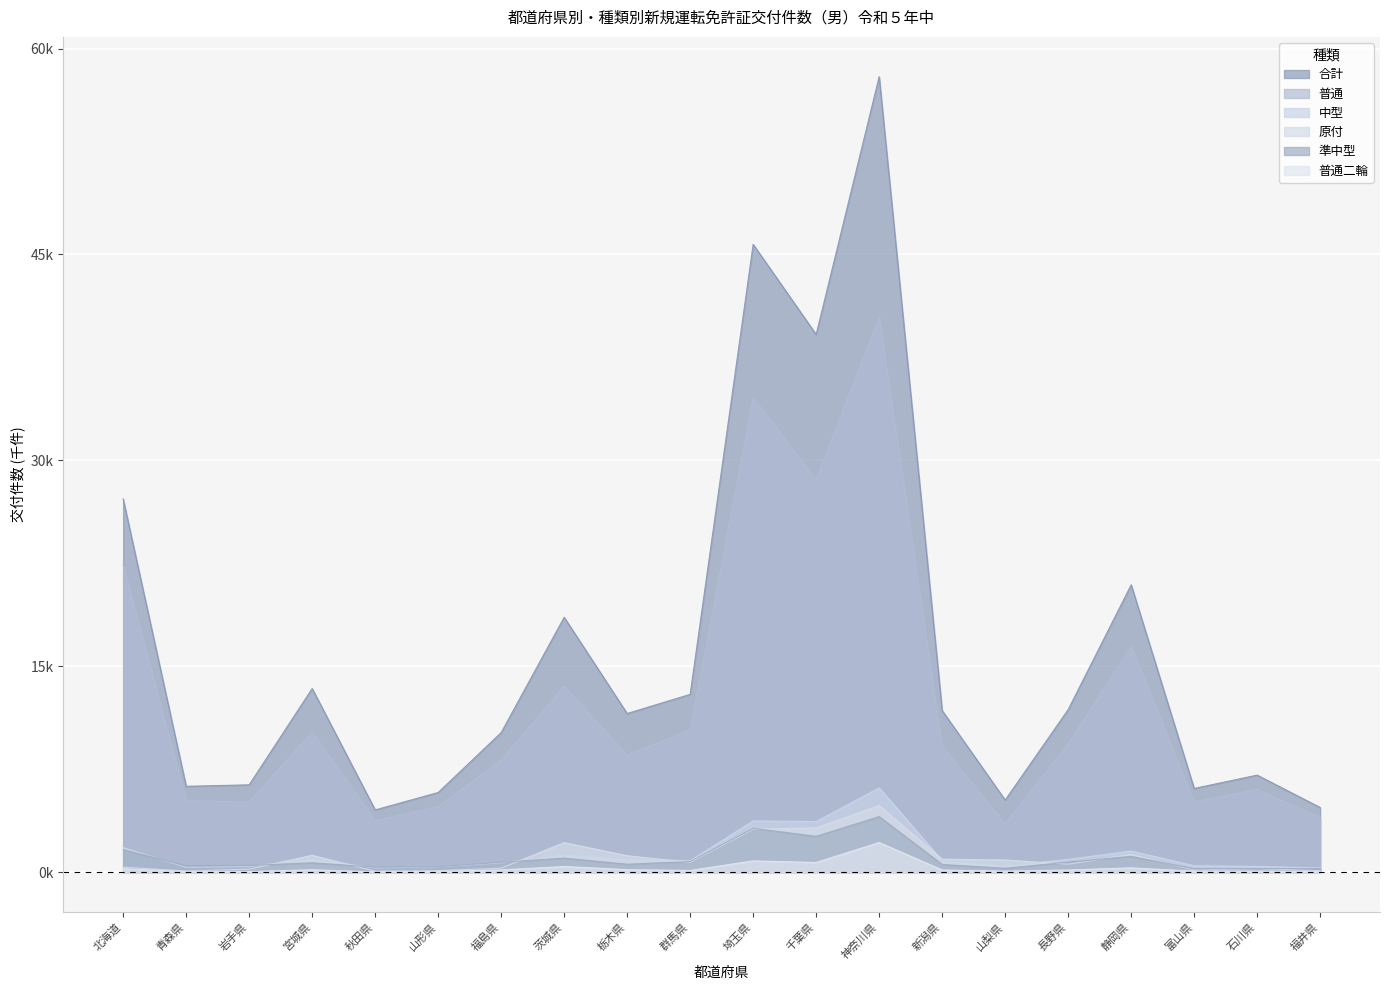

What is the difference between the maximum and minimum values in the 普通二輪 series?

2.1